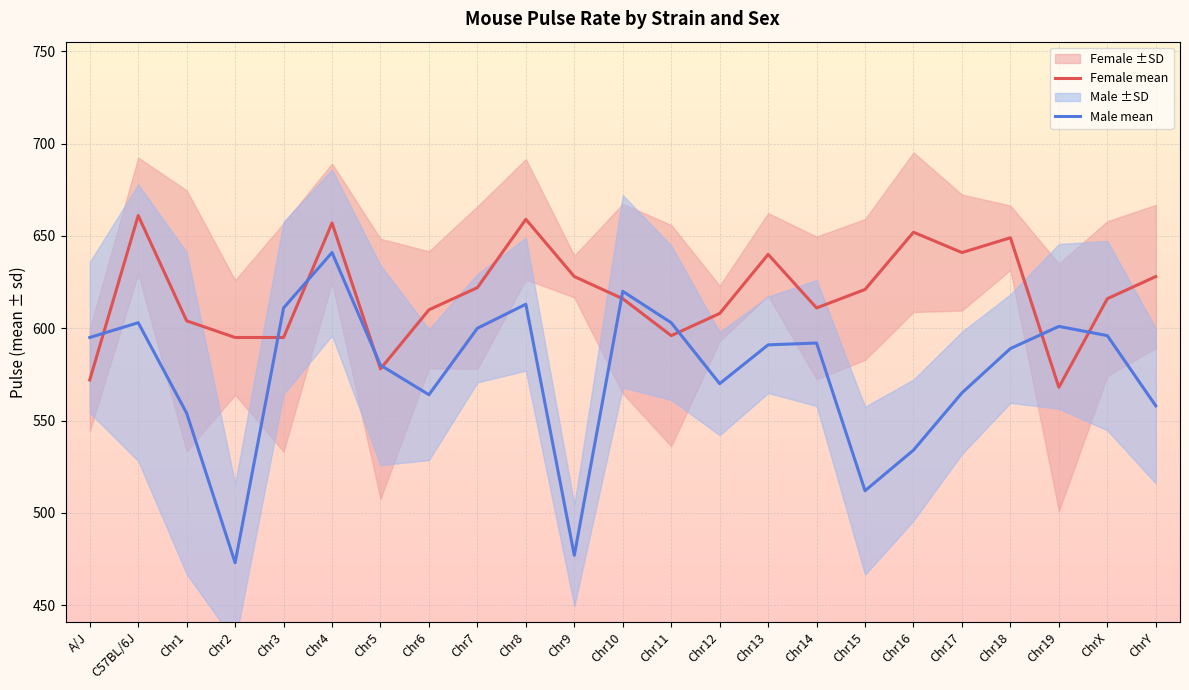

Is the value of Female mean at ChrY greater than the value of Male mean at Chr16?

Yes